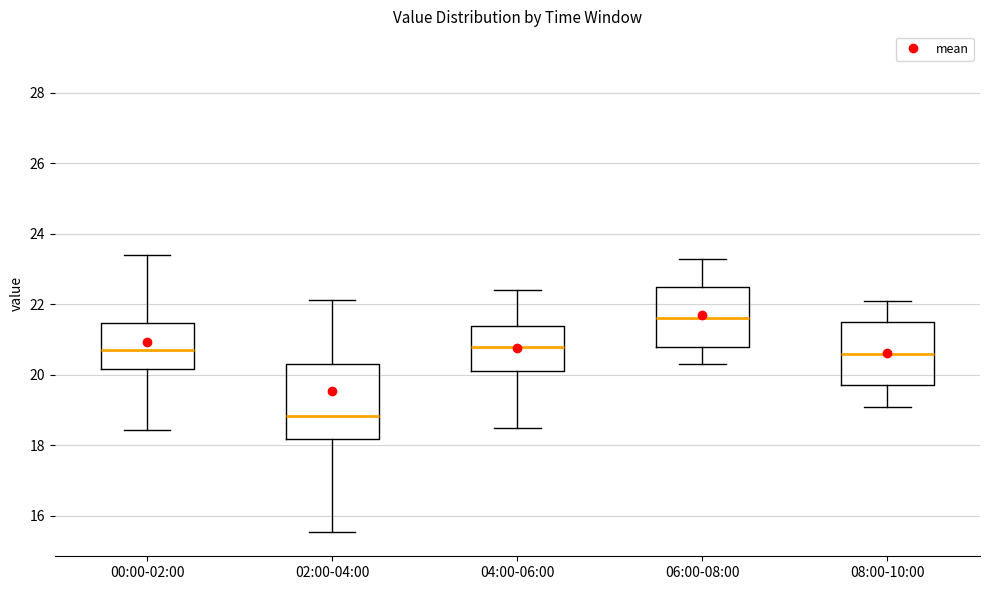

Where is the lower edge of the box for 06:00-08:00 on the y-axis? The values are not printed on the chart, so give them approximately, as read against the axis.

20.8